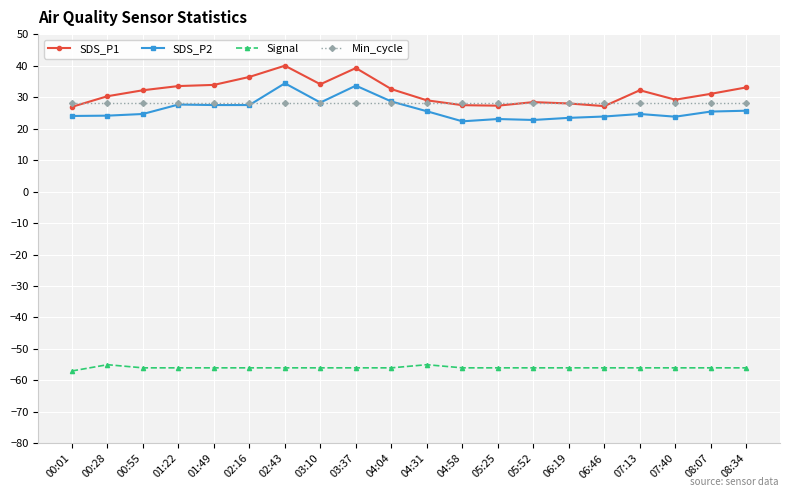

Is this an area chart (filled region under the line)?

No